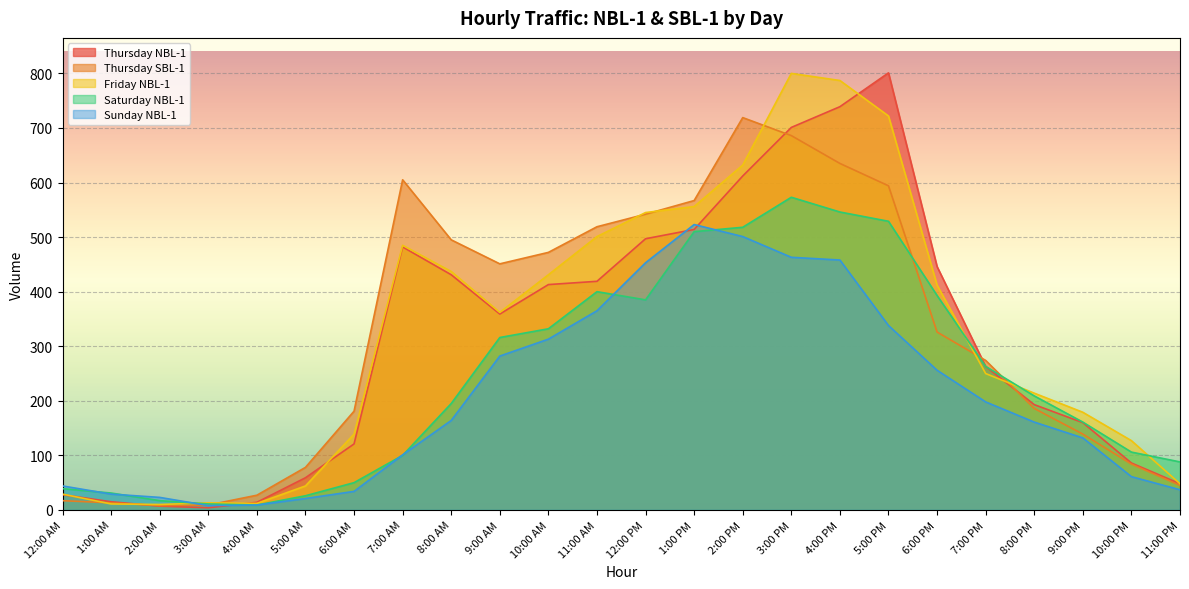

What is the total value across all series at 2:00 PM?

2982